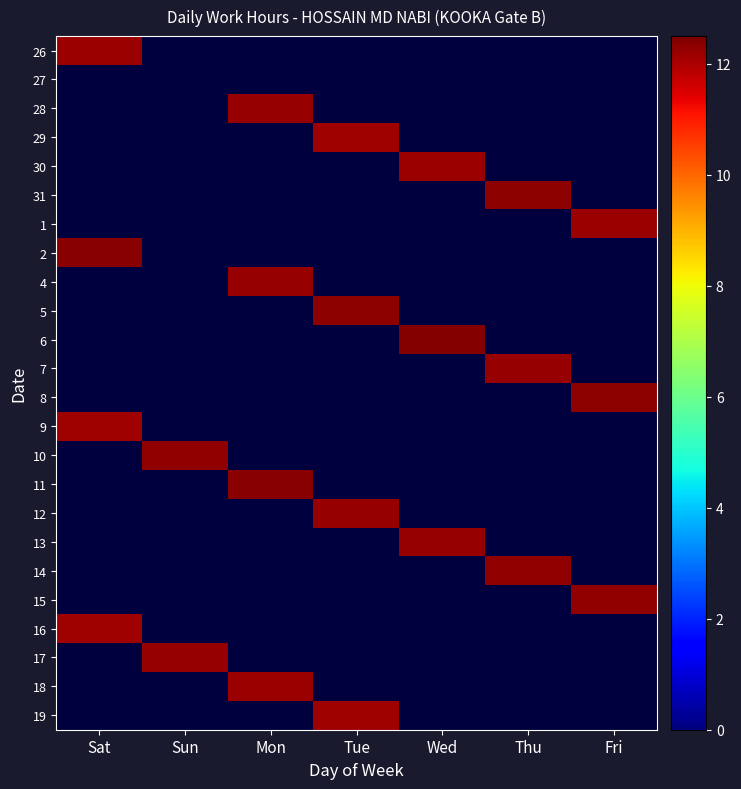

Reading right to left, list all the values displayed in this chart.

26: Fri=0.0	Thu=0.0	Wed=0.0	Tue=0.0	Mon=0.0	Sun=0.0	Sat=12.2
27: Fri=0.0	Thu=0.0	Wed=0.0	Tue=0.0	Mon=0.0	Sun=0.0	Sat=0.0
28: Fri=0.0	Thu=0.0	Wed=0.0	Tue=0.0	Mon=12.2	Sun=0.0	Sat=0.0
29: Fri=0.0	Thu=0.0	Wed=0.0	Tue=12.1	Mon=0.0	Sun=0.0	Sat=0.0
30: Fri=0.0	Thu=0.0	Wed=12.2	Tue=0.0	Mon=0.0	Sun=0.0	Sat=0.0
31: Fri=0.0	Thu=12.3	Wed=0.0	Tue=0.0	Mon=0.0	Sun=0.0	Sat=0.0
1: Fri=12.2	Thu=0.0	Wed=0.0	Tue=0.0	Mon=0.0	Sun=0.0	Sat=0.0
2: Fri=0.0	Thu=0.0	Wed=0.0	Tue=0.0	Mon=0.0	Sun=0.0	Sat=12.4
4: Fri=0.0	Thu=0.0	Wed=0.0	Tue=0.0	Mon=12.2	Sun=0.0	Sat=0.0
5: Fri=0.0	Thu=0.0	Wed=0.0	Tue=12.3	Mon=0.0	Sun=0.0	Sat=0.0
6: Fri=0.0	Thu=0.0	Wed=12.4	Tue=0.0	Mon=0.0	Sun=0.0	Sat=0.0
7: Fri=0.0	Thu=12.2	Wed=0.0	Tue=0.0	Mon=0.0	Sun=0.0	Sat=0.0
8: Fri=12.3	Thu=0.0	Wed=0.0	Tue=0.0	Mon=0.0	Sun=0.0	Sat=0.0
9: Fri=0.0	Thu=0.0	Wed=0.0	Tue=0.0	Mon=0.0	Sun=0.0	Sat=12.1
10: Fri=0.0	Thu=0.0	Wed=0.0	Tue=0.0	Mon=0.0	Sun=12.3	Sat=0.0
11: Fri=0.0	Thu=0.0	Wed=0.0	Tue=0.0	Mon=12.4	Sun=0.0	Sat=0.0
12: Fri=0.0	Thu=0.0	Wed=0.0	Tue=12.2	Mon=0.0	Sun=0.0	Sat=0.0
13: Fri=0.0	Thu=0.0	Wed=12.2	Tue=0.0	Mon=0.0	Sun=0.0	Sat=0.0
14: Fri=0.0	Thu=12.3	Wed=0.0	Tue=0.0	Mon=0.0	Sun=0.0	Sat=0.0
15: Fri=12.3	Thu=0.0	Wed=0.0	Tue=0.0	Mon=0.0	Sun=0.0	Sat=0.0
16: Fri=0.0	Thu=0.0	Wed=0.0	Tue=0.0	Mon=0.0	Sun=0.0	Sat=12.1
17: Fri=0.0	Thu=0.0	Wed=0.0	Tue=0.0	Mon=0.0	Sun=12.2	Sat=0.0
18: Fri=0.0	Thu=0.0	Wed=0.0	Tue=0.0	Mon=12.2	Sun=0.0	Sat=0.0
19: Fri=0.0	Thu=0.0	Wed=0.0	Tue=12.1	Mon=0.0	Sun=0.0	Sat=0.0